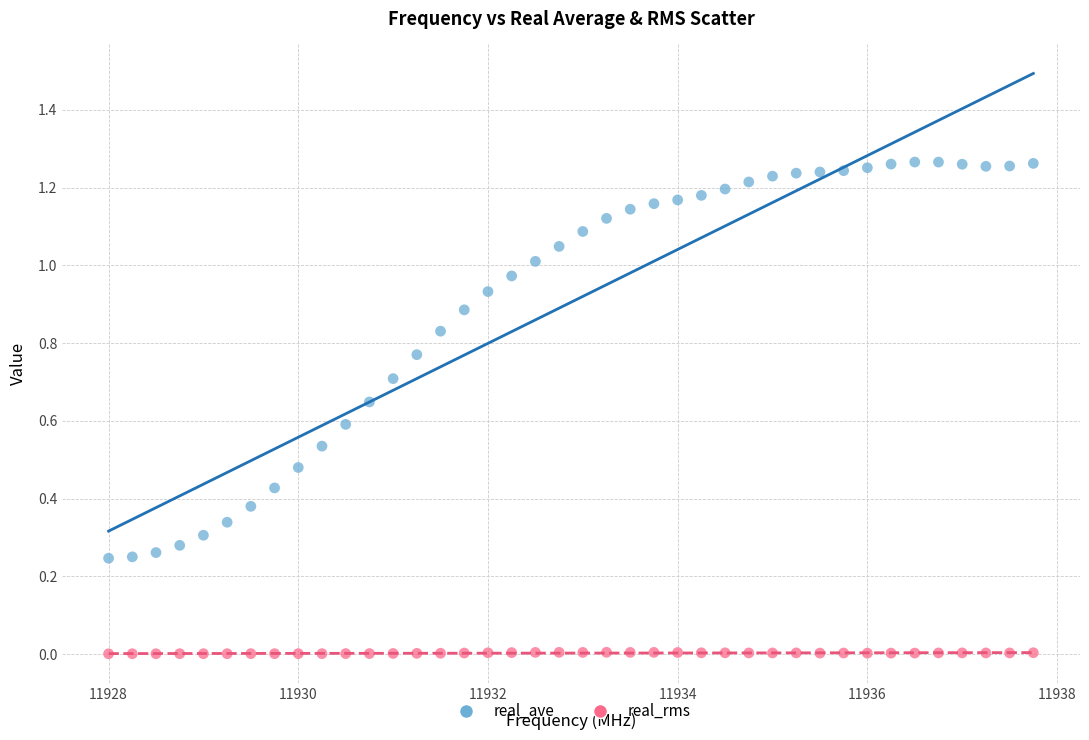

What is the X range (max minus min) for the scatter plot?

9.8